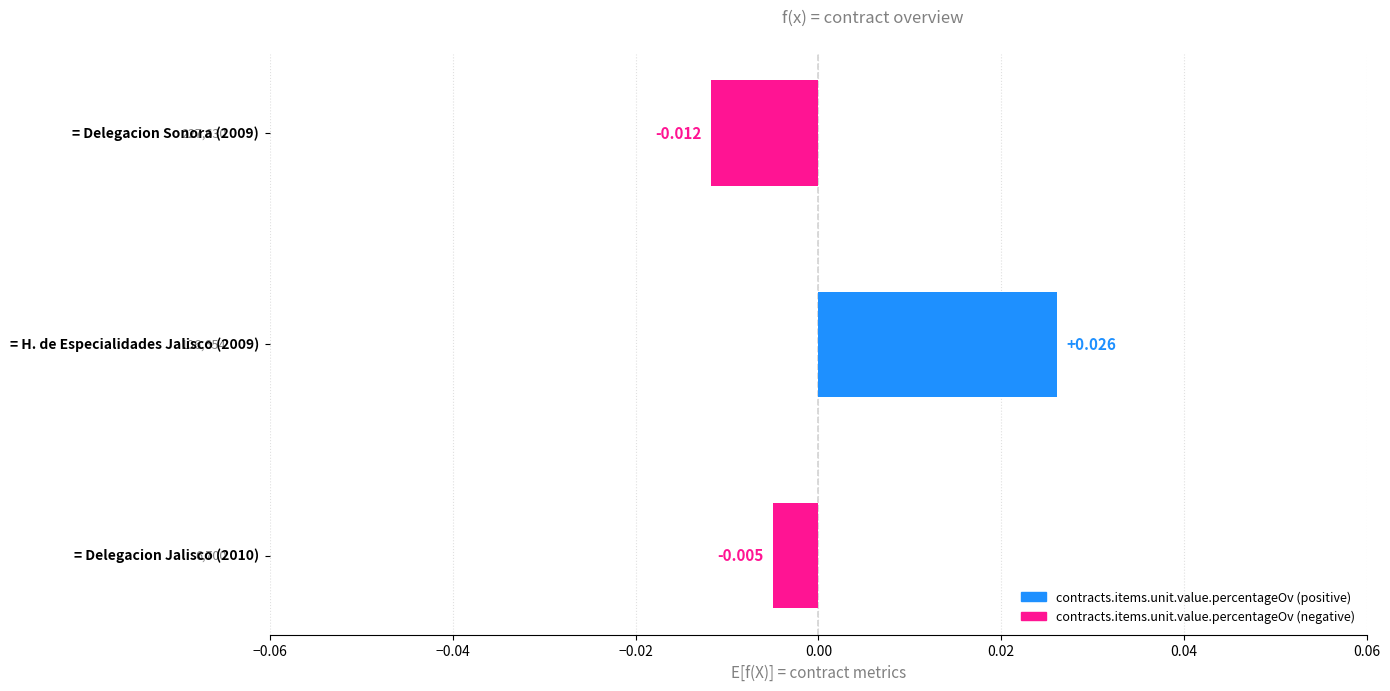

How many data points are above 0?

1